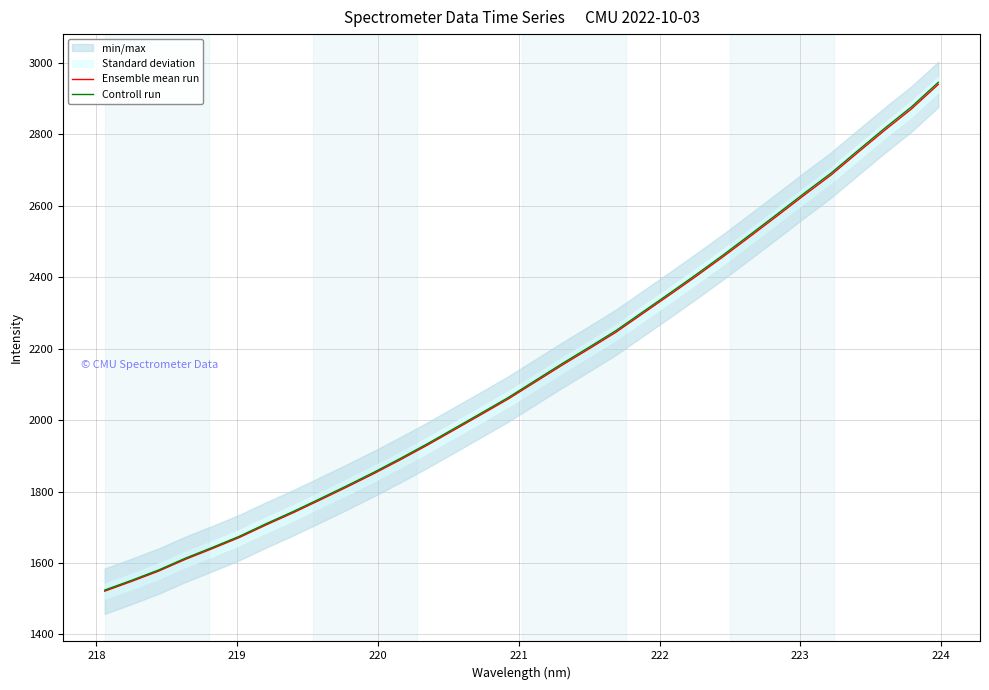

What is the lowest value of the Ensemble mean run series?

1520.9